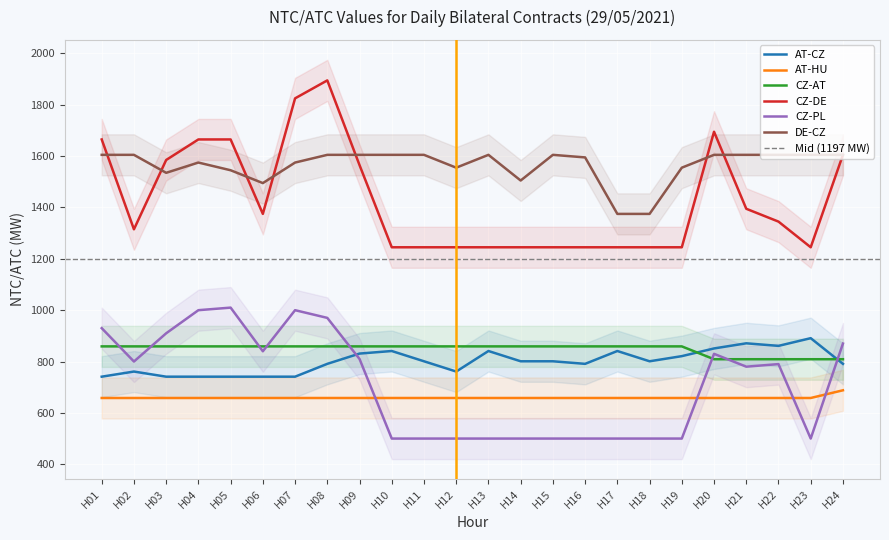

What is the value of the AT-HU point at the 18th from the left?

658